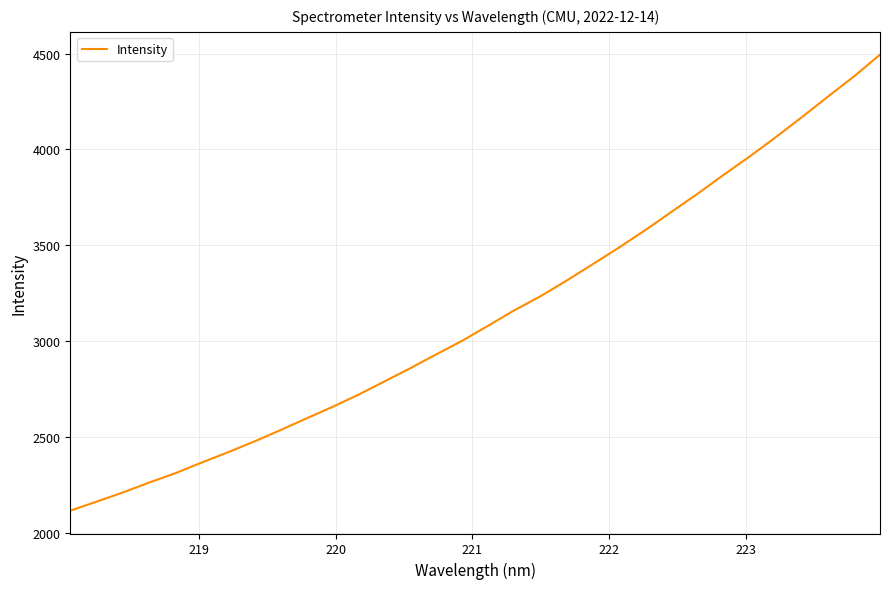

What is the smallest value displayed?

2114.6